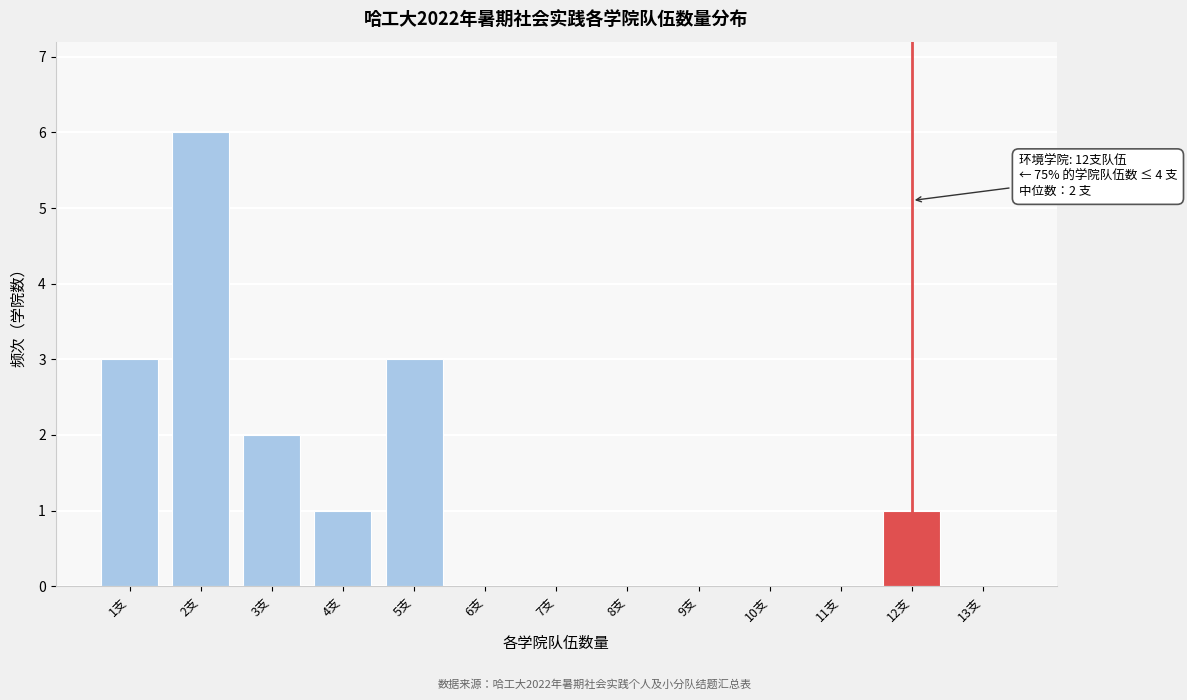

Over which range of the x-axis is the bar tallest?

1.5 to 2.5